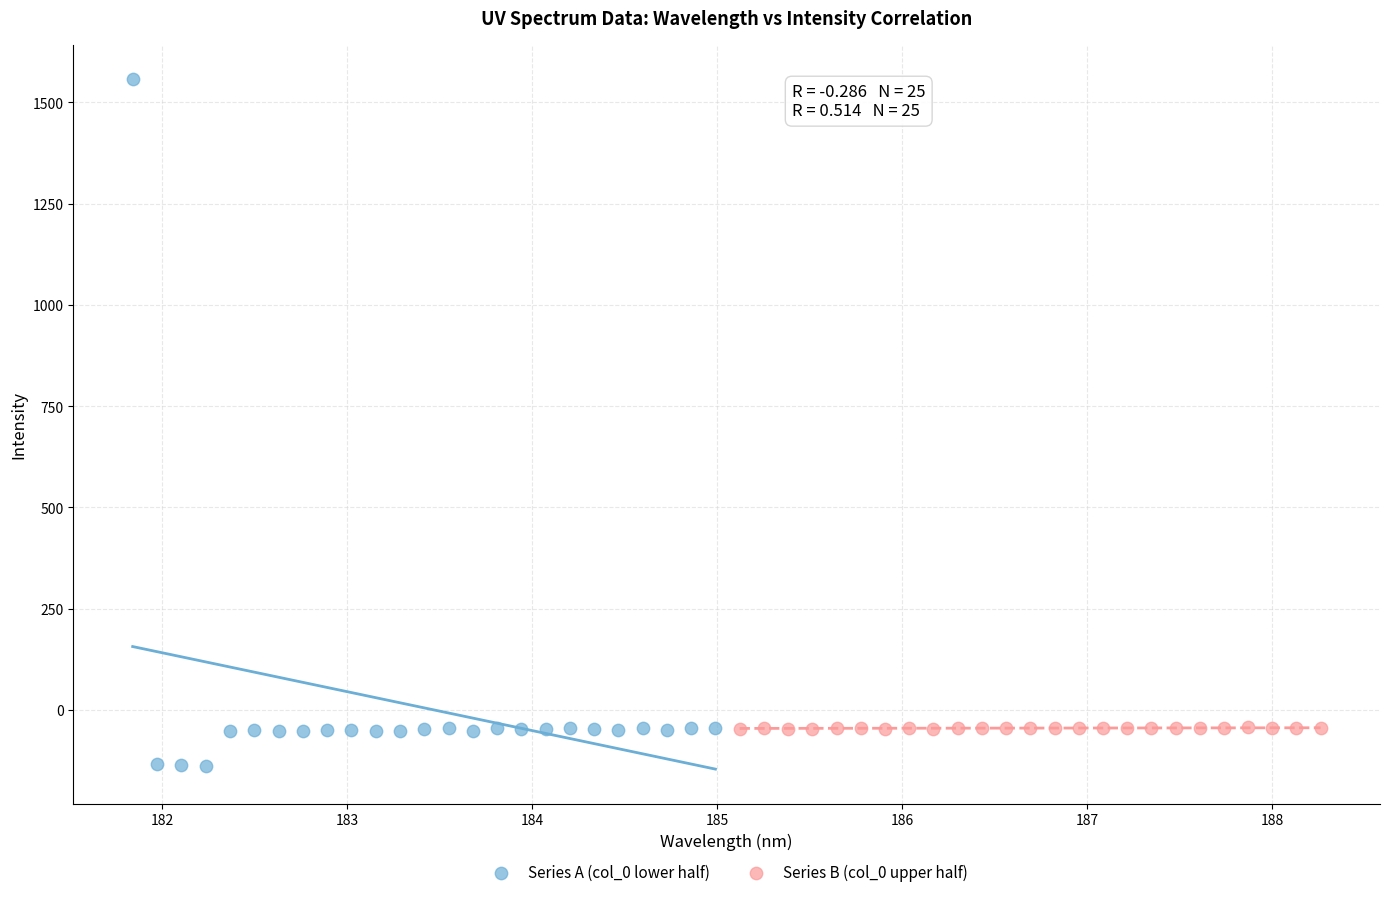

Which series contains the lowest Y value?

Series A (col_0 lower half)